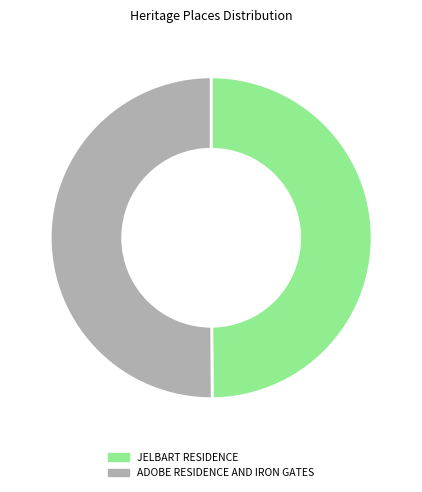

How many slices are in this pie chart?

2